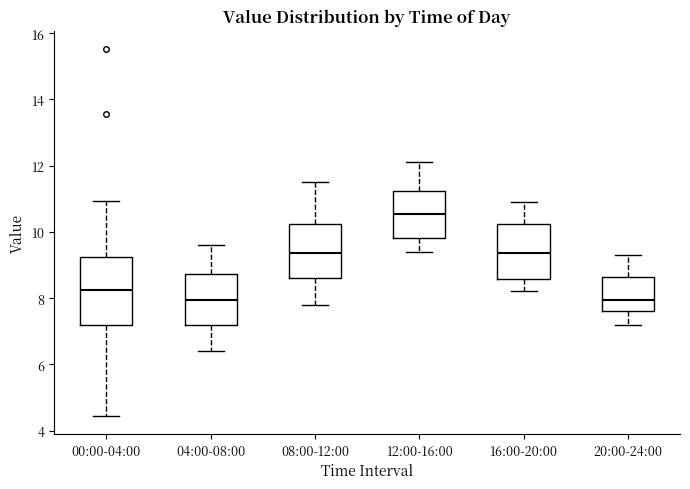

Which box is the tallest, from its lower edge to its upper edge?

00:00-04:00